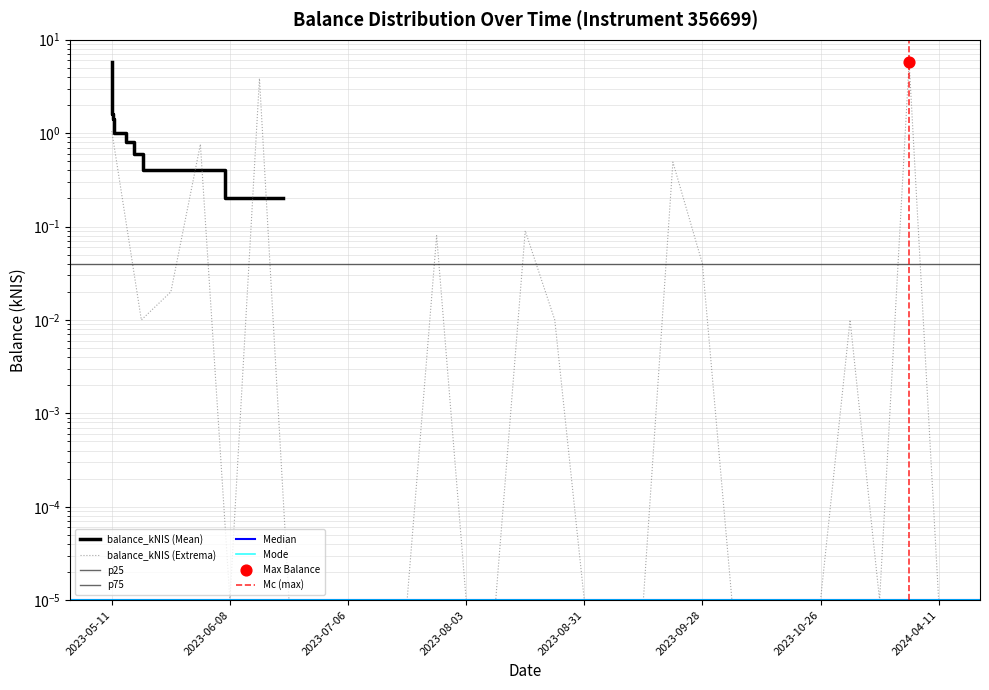

Which has a higher value, 2023-10-26 or 2023-08-03?

2023-10-26